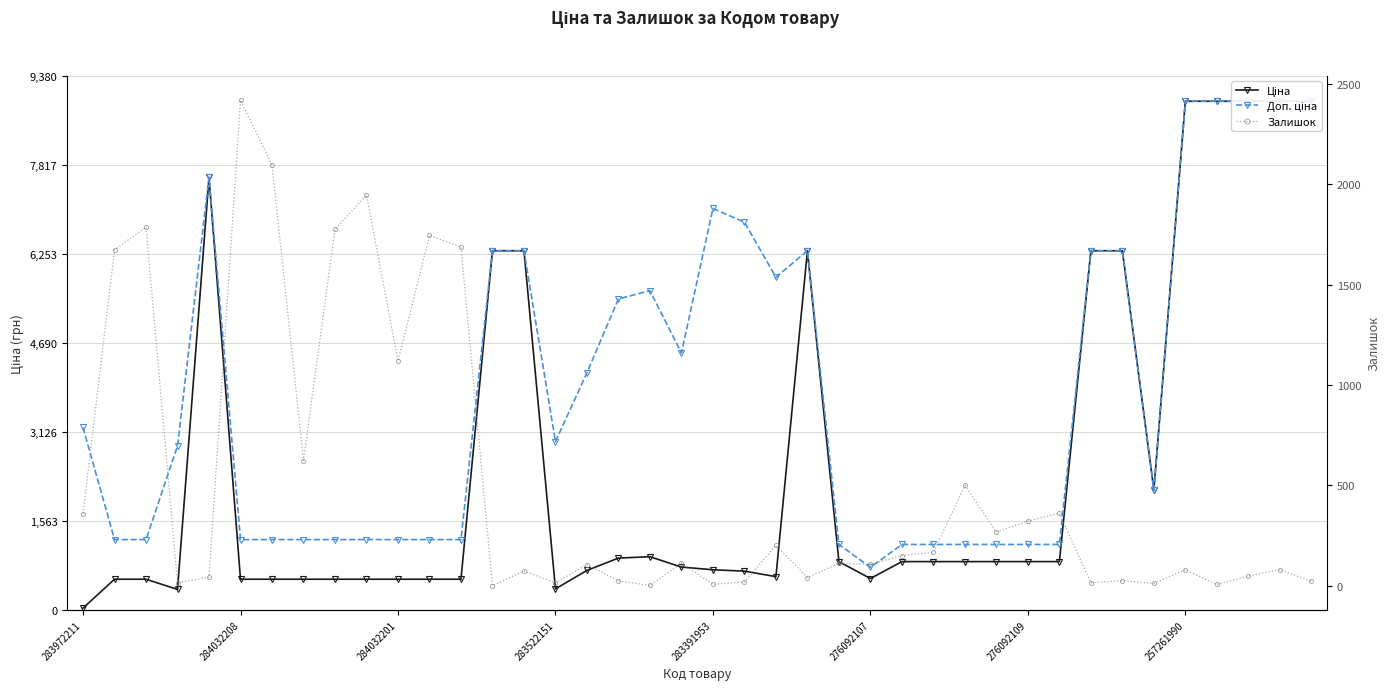

The value of Доп. ціна at 276092109 is 1235.4. True or false?

True